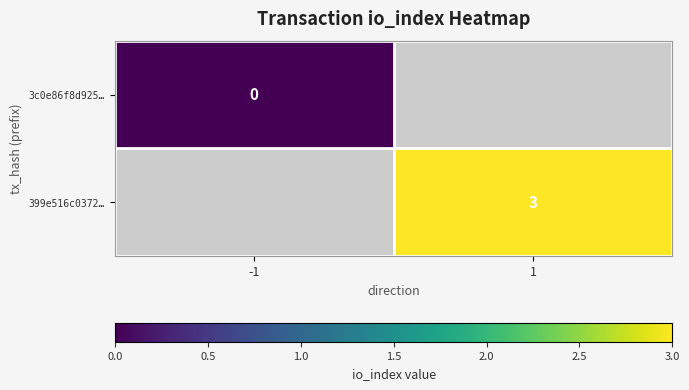

Is the value of 3c0e86f8d925… at -1 greater than the value of 399e516c0372… at 1?

No